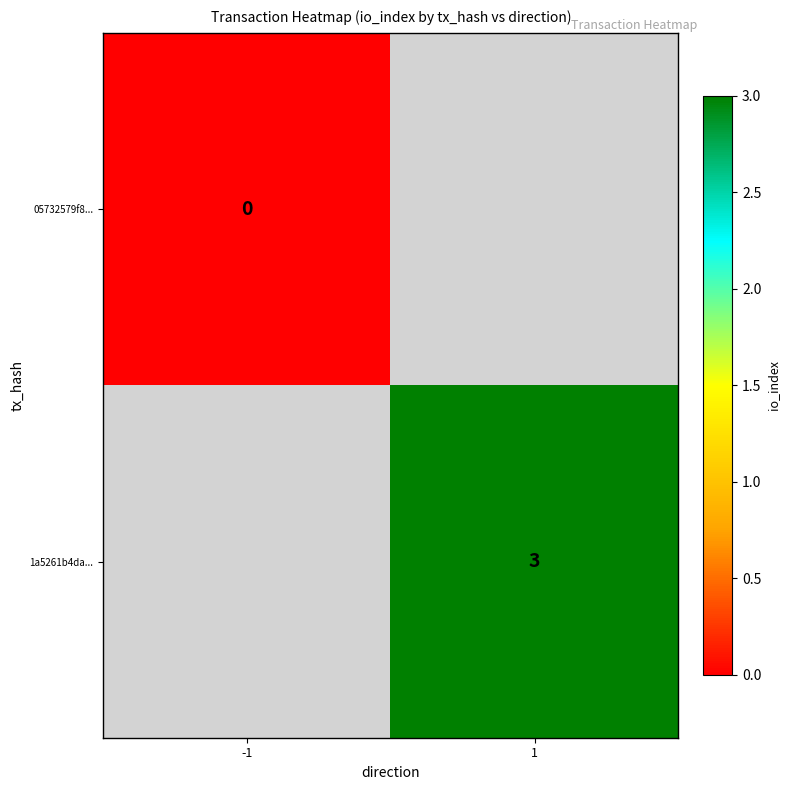

At how many categories does at least one series exceed 0?

1